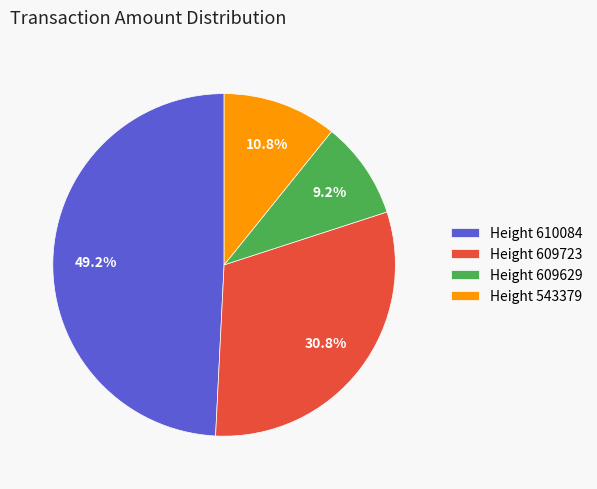

To the nearest percent, what portion does Height 609723 represent?

31%